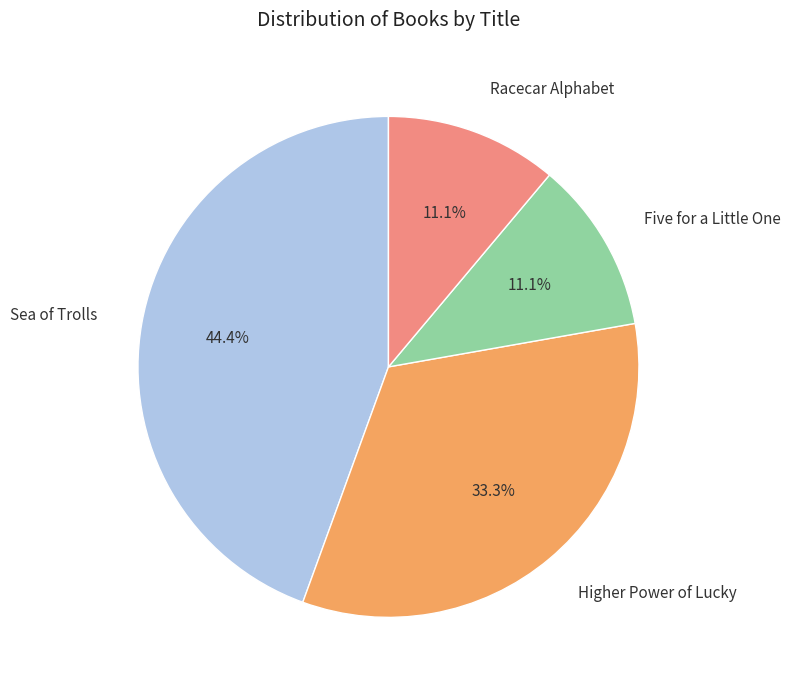

What is the largest slice in the pie chart?

Sea of Trolls